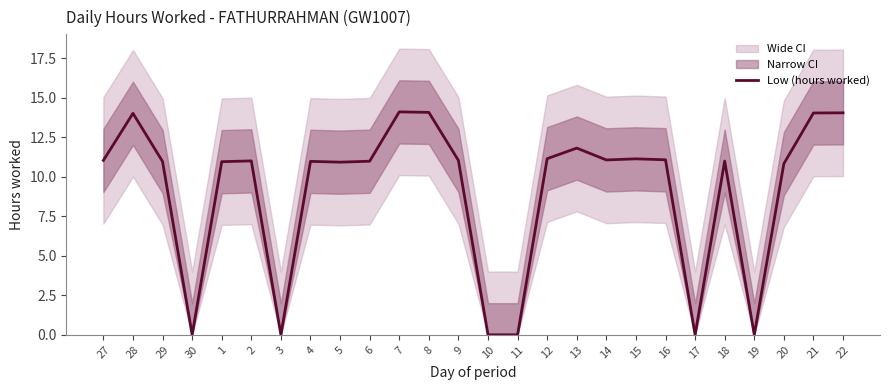

Which label corresponds to the smallest value in the chart?

30